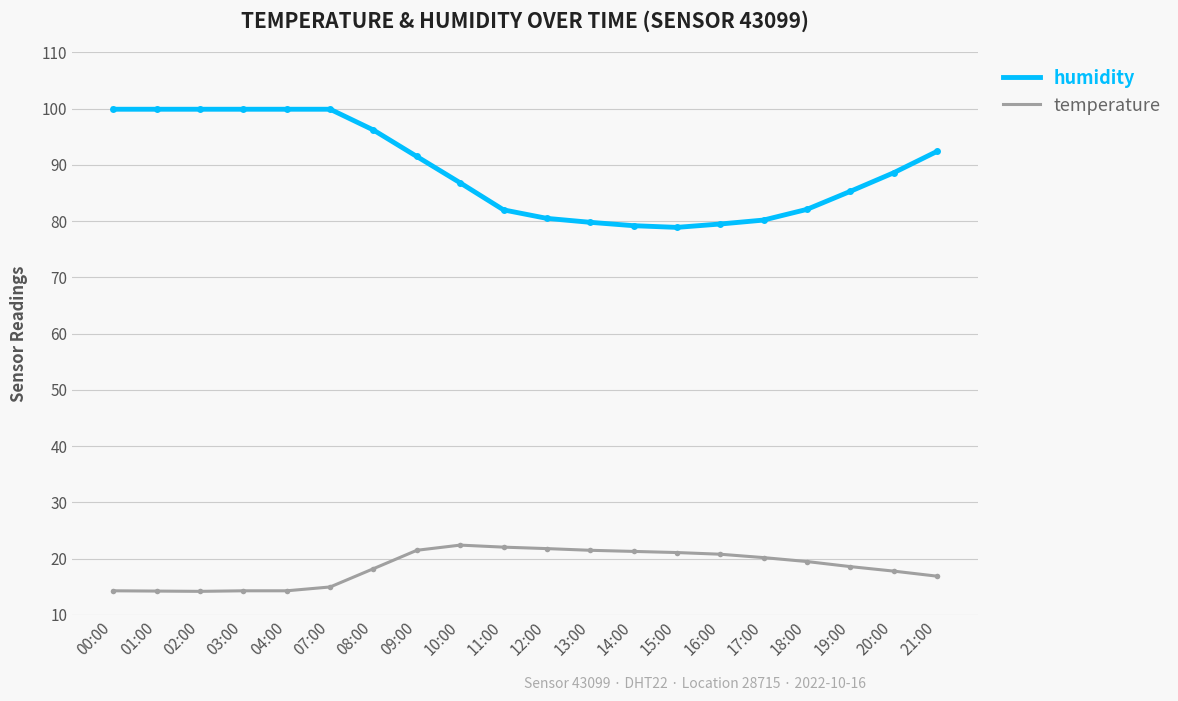

Which series has the widest spread of values?

humidity